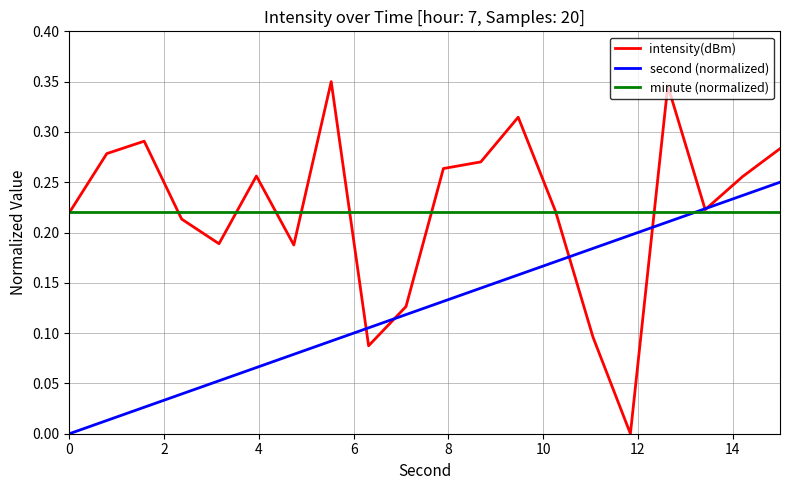

How many categories are shown in the chart?

20